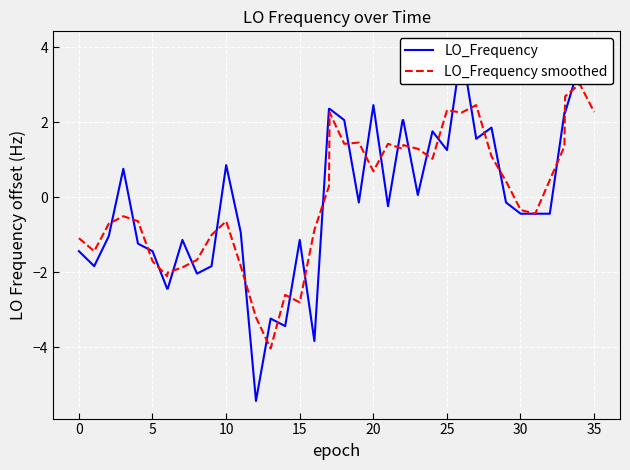

In LO_Frequency smoothed, how many points are higher than both neighbors (excluding endpoints)?

10